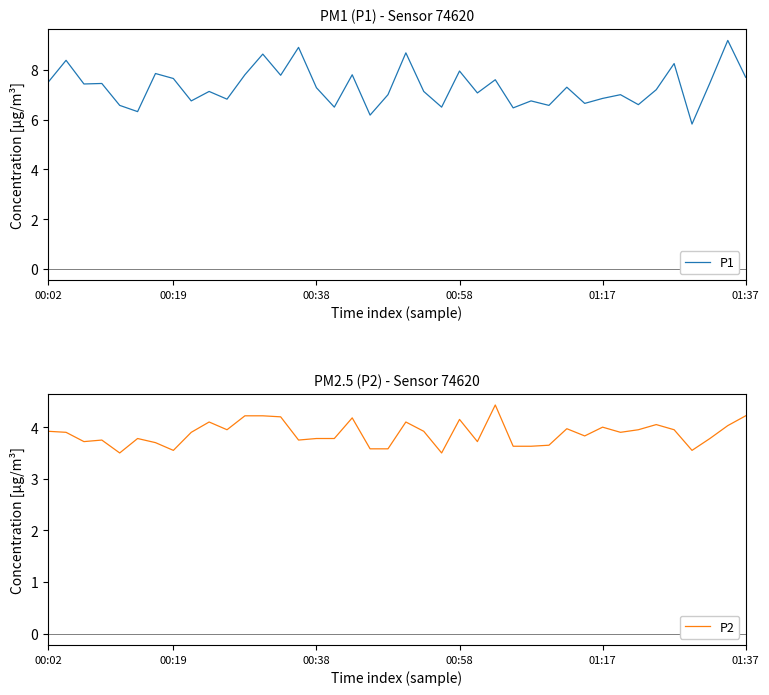

How many lines are shown in the chart?

2